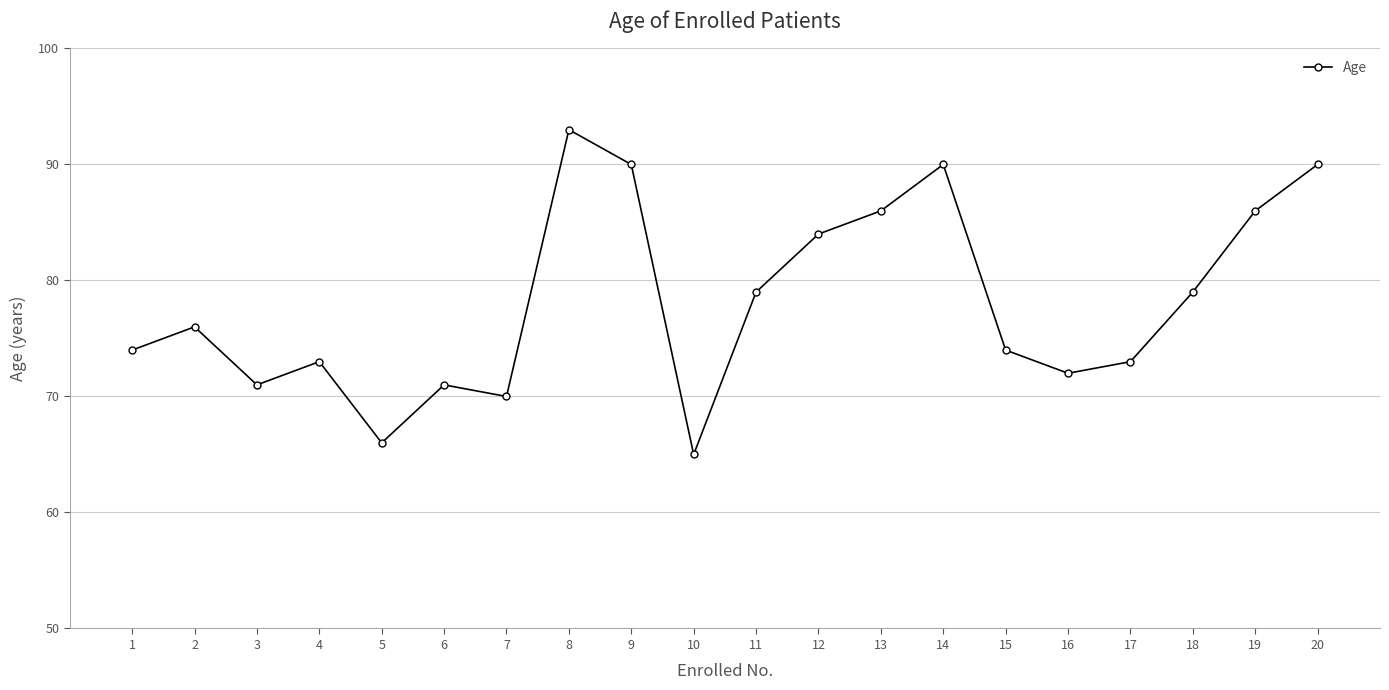

Which category has the highest value across all series?

8